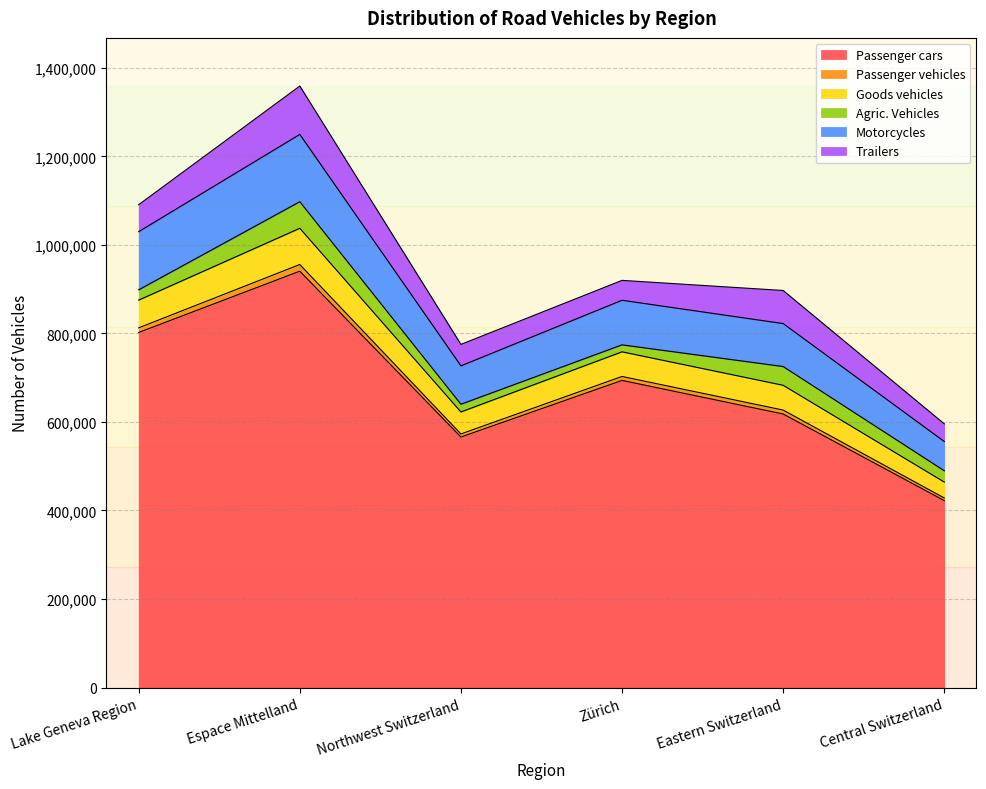

In Passenger vehicles, how many points are higher than both neighbors (excluding endpoints)?

2